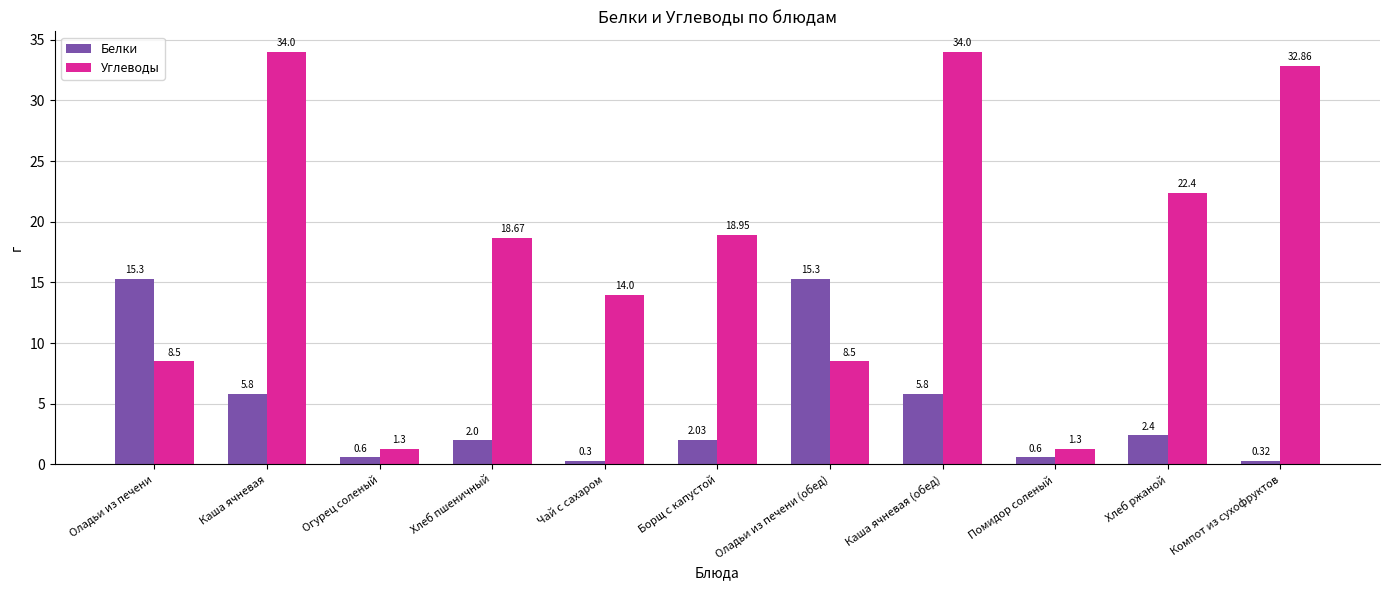

Is the value of Углеводы at Оладьи из печени greater than the value of Белки at Каша ячневая?

Yes